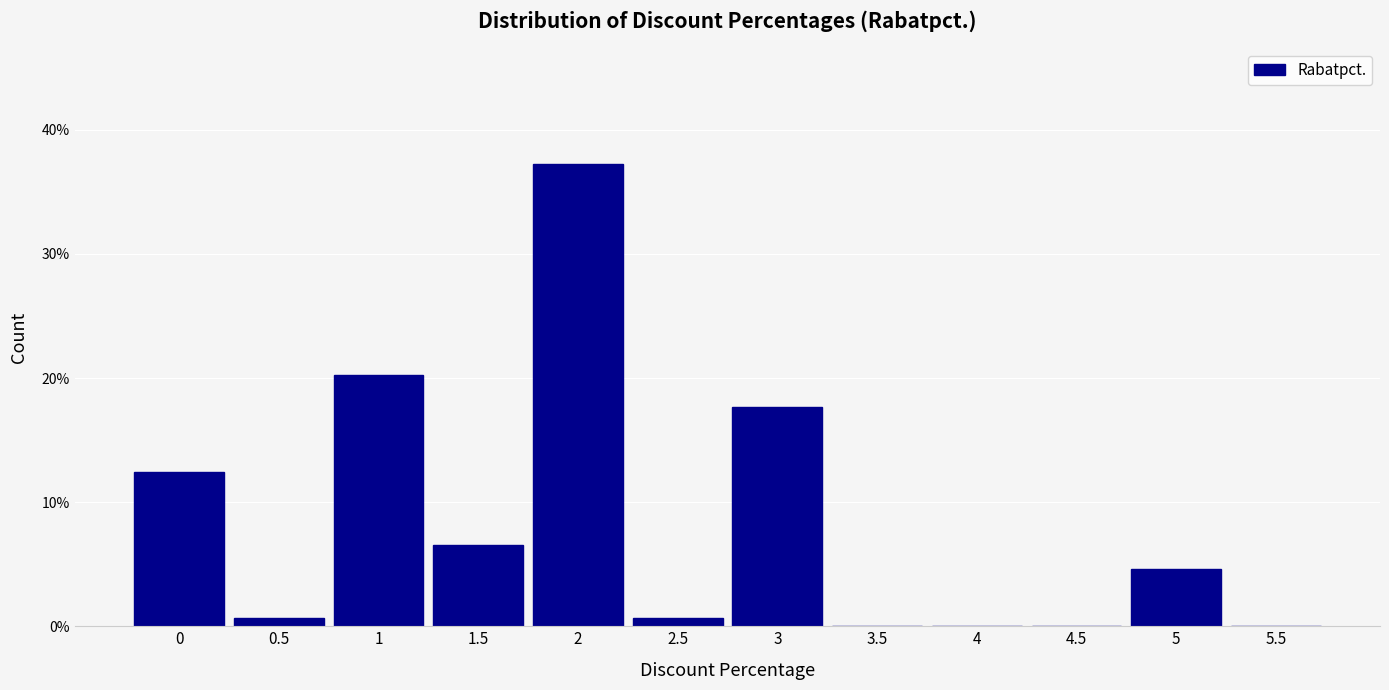

What is the height of the bar covering 1.75 to 2.25 on the x-axis? The values are not printed on the chart, so give them approximately, as read against the axis.

37